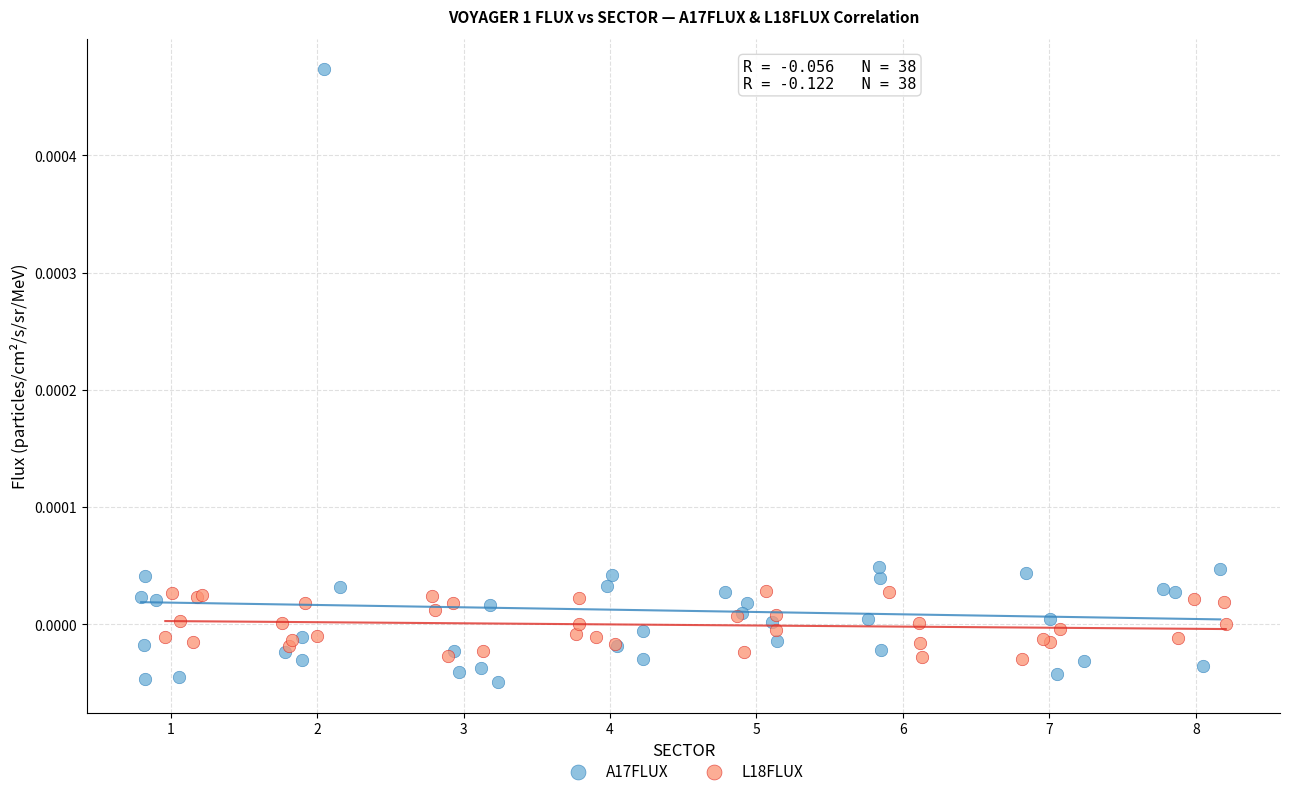

Which series reaches the maximum Y coordinate?

A17FLUX